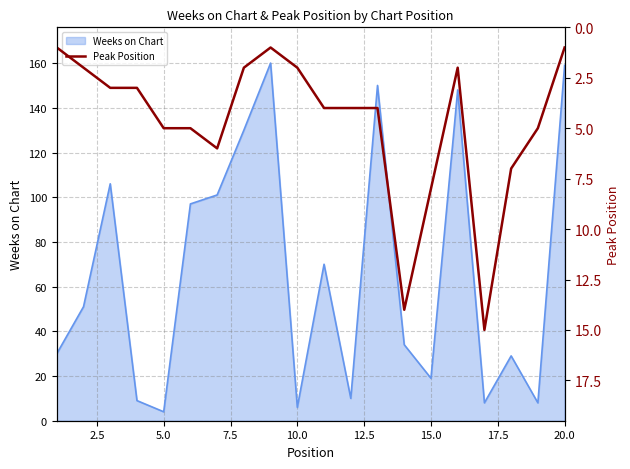

How many lines are shown in the chart?

1